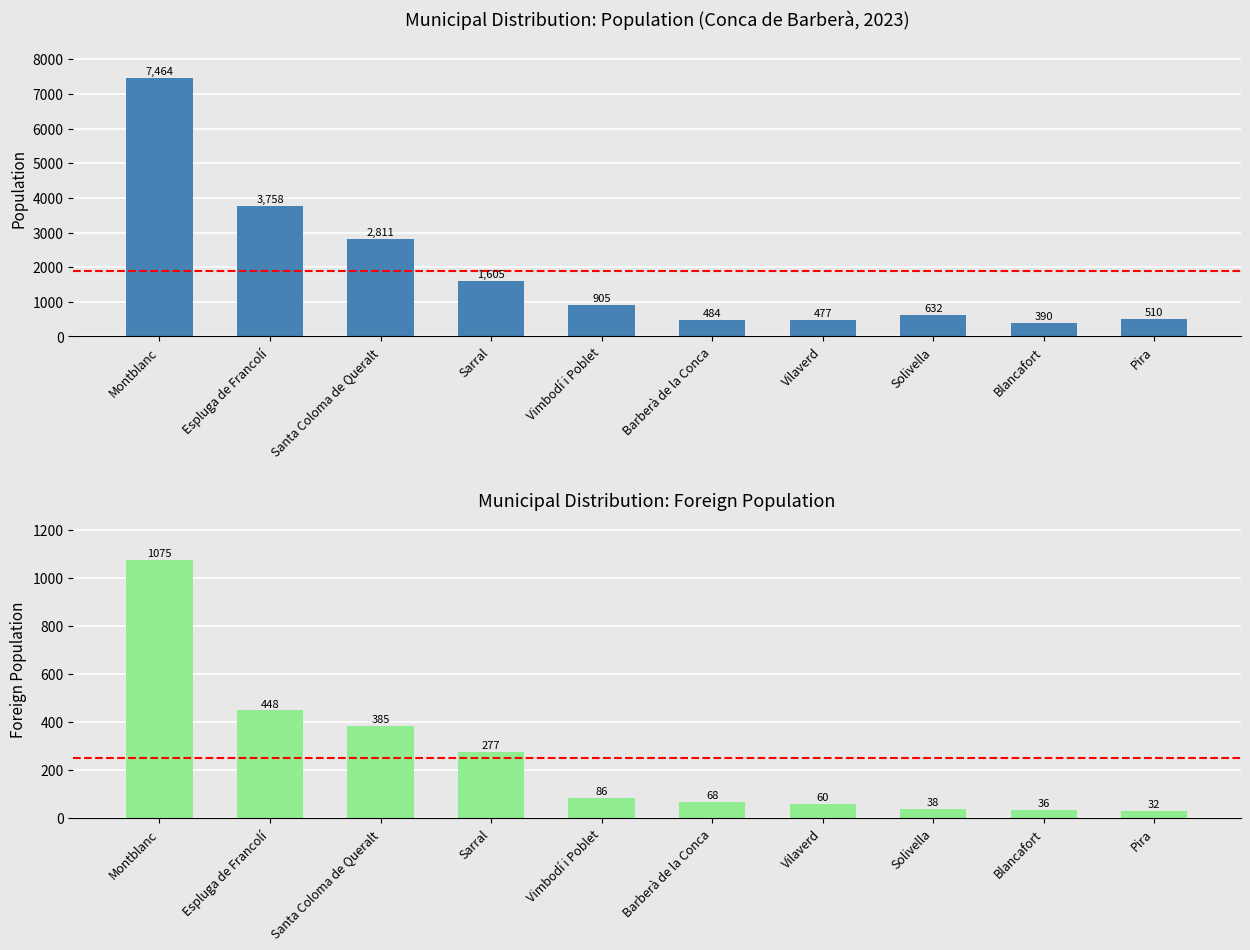

What is the label of the 7th bar from the right?

Sarral